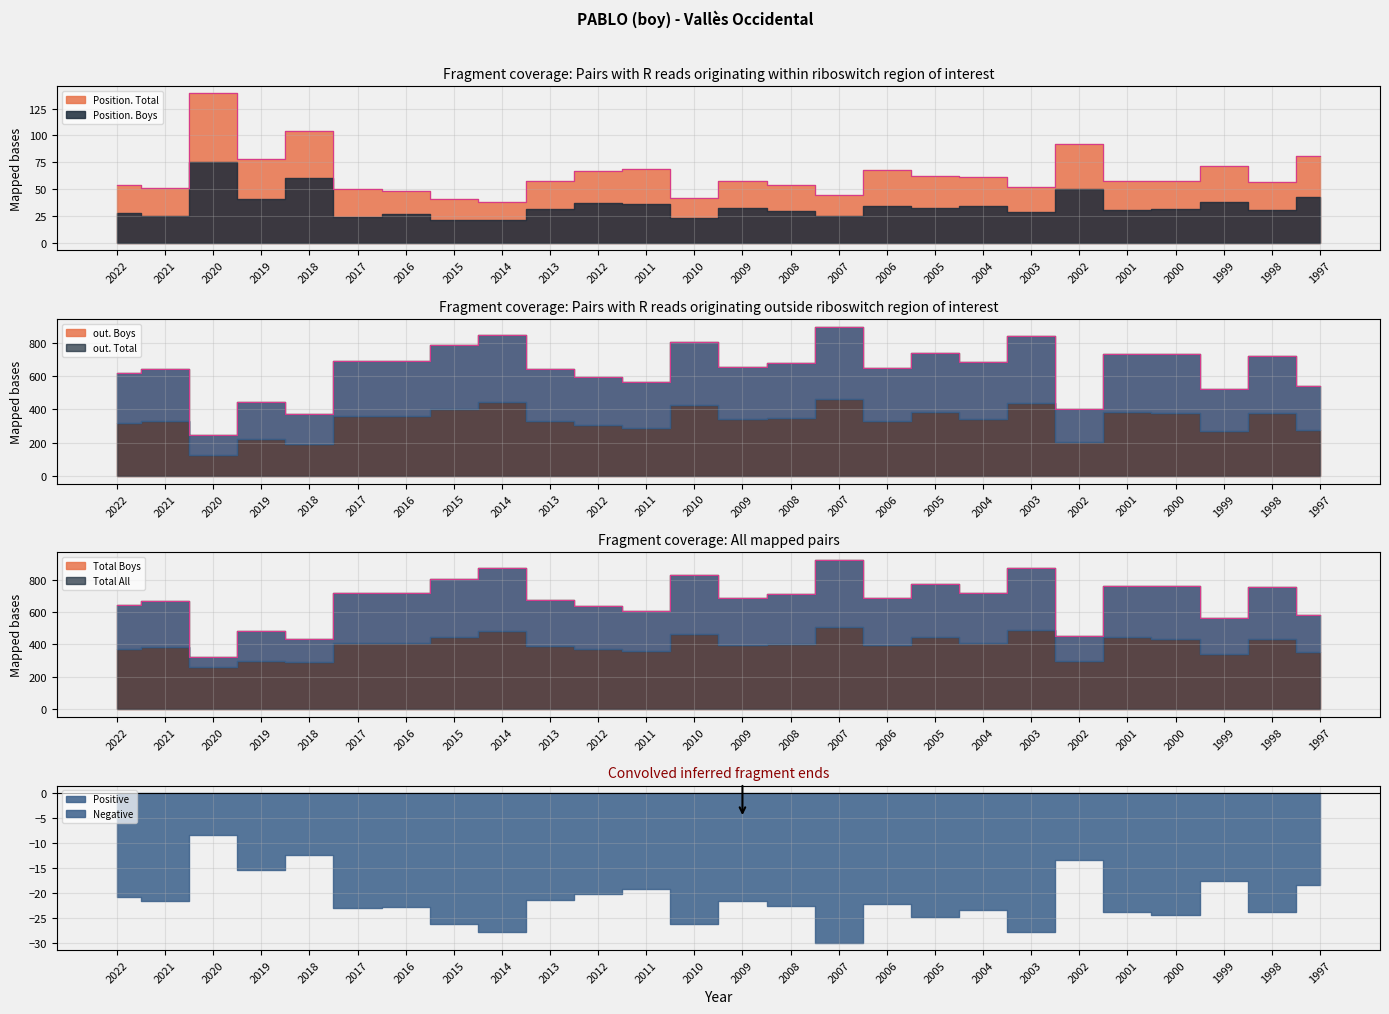

At which label is out. Boys closest to 621?

2012